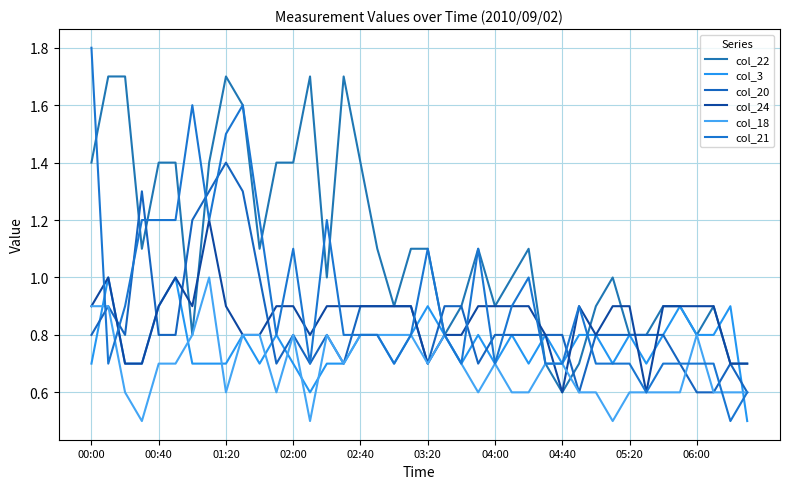

Between which two adjacent categories do col_20 and col_3 first intersect?

00:00 and 00:40